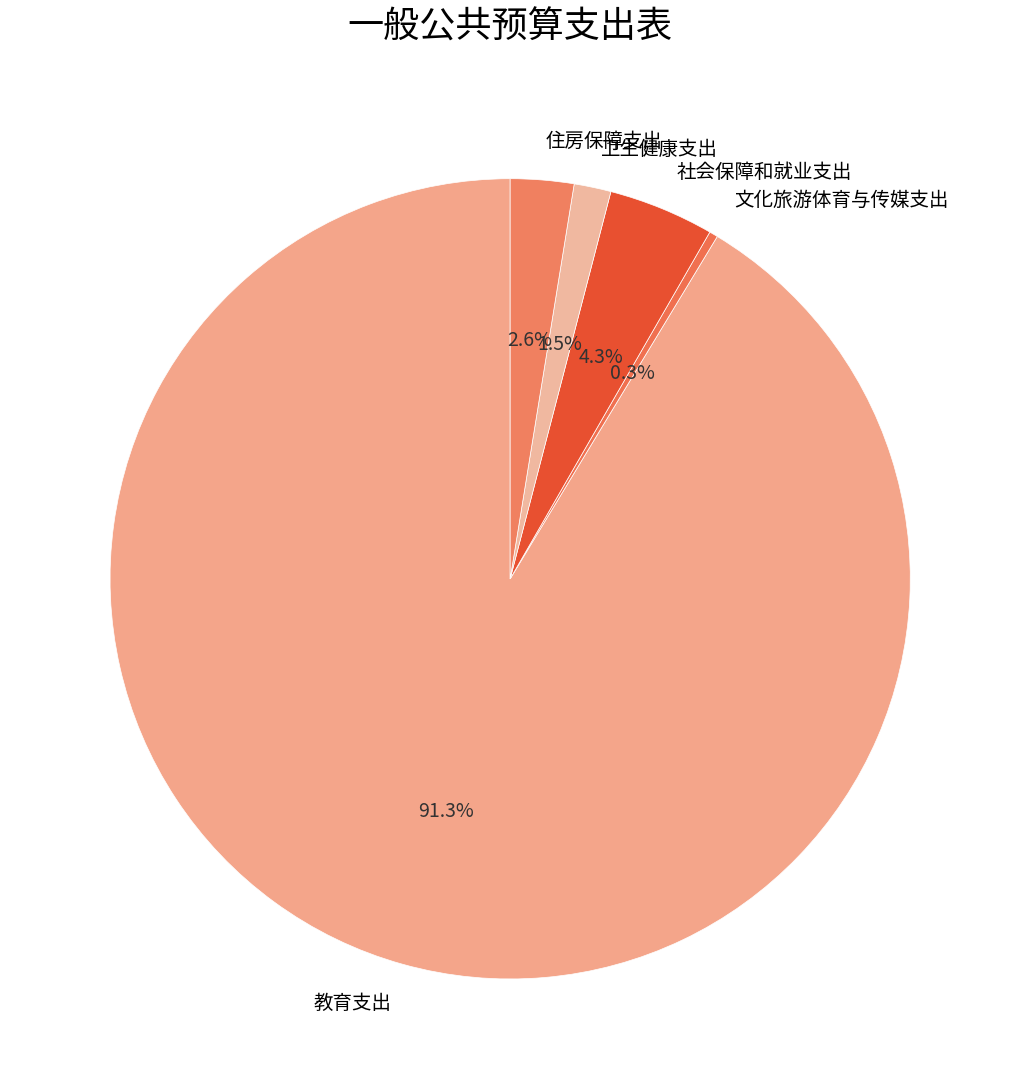

To the nearest percent, what is the difference between the largest and smallest slice percentages?

91%